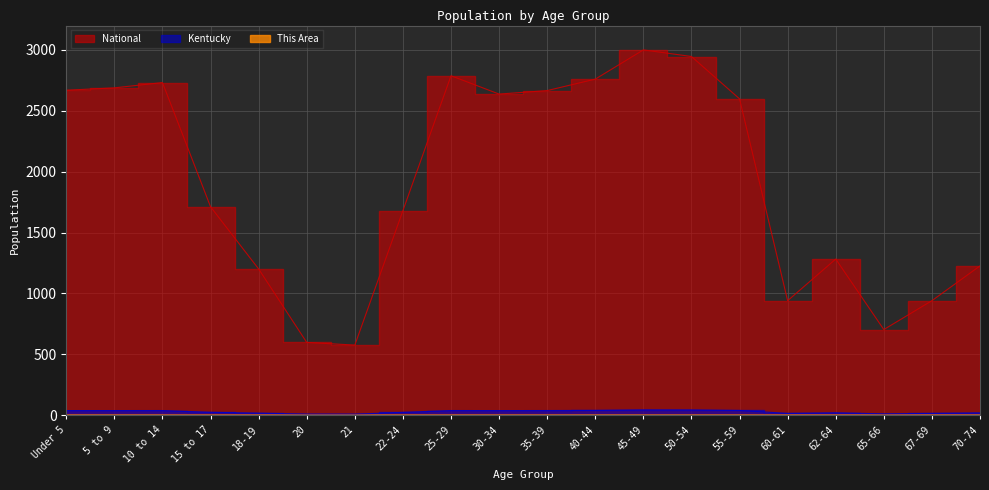

Reading right to left, transcribe all the data shown in this chart.

This Area: 70-74=0.1	67-69=0.1	65-66=0.1	62-64=0.1	60-61=0.1	55-59=0.2	50-54=0.2	45-49=0.2	40-44=0.2	35-39=0.2	30-34=0.2	25-29=0.1	22-24=0.1	21=0.0	20=0.0	18-19=0.1	15 to 17=0.1	10 to 14=0.1	5 to 9=0.2	Under 5=0.2
Kentucky: 70-74=18.4	67-69=14.2	65-66=10.4	62-64=19.1	60-61=14.1	55-59=38.1	50-54=42.2	45-49=42.8	40-44=38.5	35-39=37.7	30-34=37.1	25-29=37.7	22-24=22.5	21=7.7	20=8.1	18-19=16.2	15 to 17=23.0	10 to 14=37.5	5 to 9=37.4	Under 5=37.3
National: 70-74=1225.7	67-69=940.0	65-66=702.8	62-64=1282.0	60-61=939.8	55-59=2597.9	50-54=2945.8	45-49=3000.0	40-44=2759.9	35-39=2665.9	30-34=2637.2	25-29=2787.7	22-24=1679.4	21=575.2	20=597.0	18-19=1200.4	15 to 17=1711.4	10 to 14=2731.6	5 to 9=2688.2	Under 5=2668.8